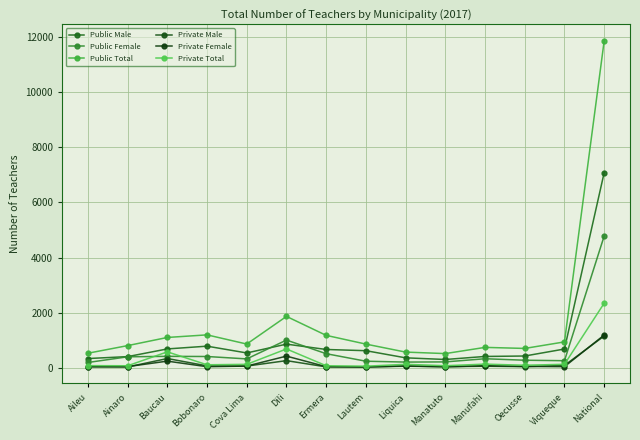

What are all the series names shown in the legend?

Public Male, Public Female, Public Total, Private Male, Private Female, Private Total